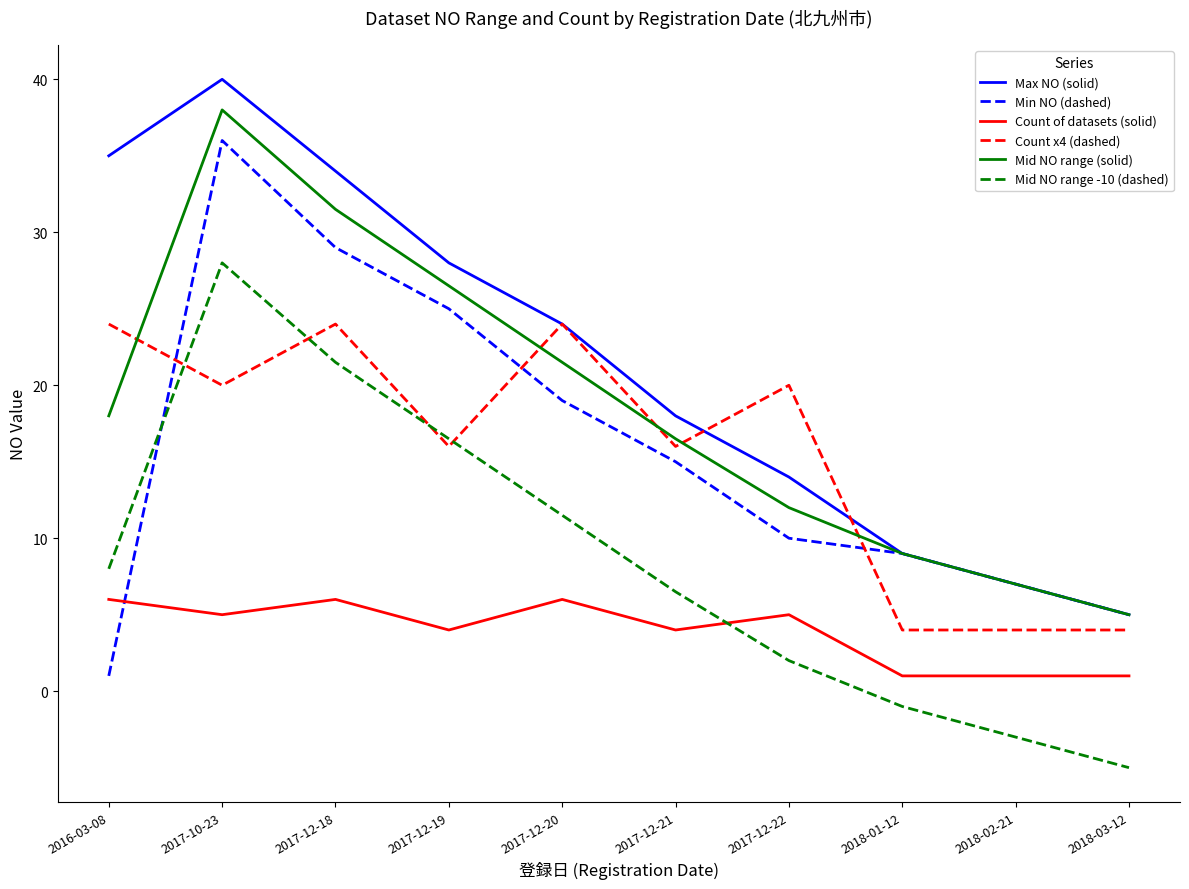

At 2017-10-23, list the series in order from largest to smallest.

Max NO (solid), Mid NO range (solid), Min NO (dashed), Mid NO range -10 (dashed), Count x4 (dashed), Count of datasets (solid)